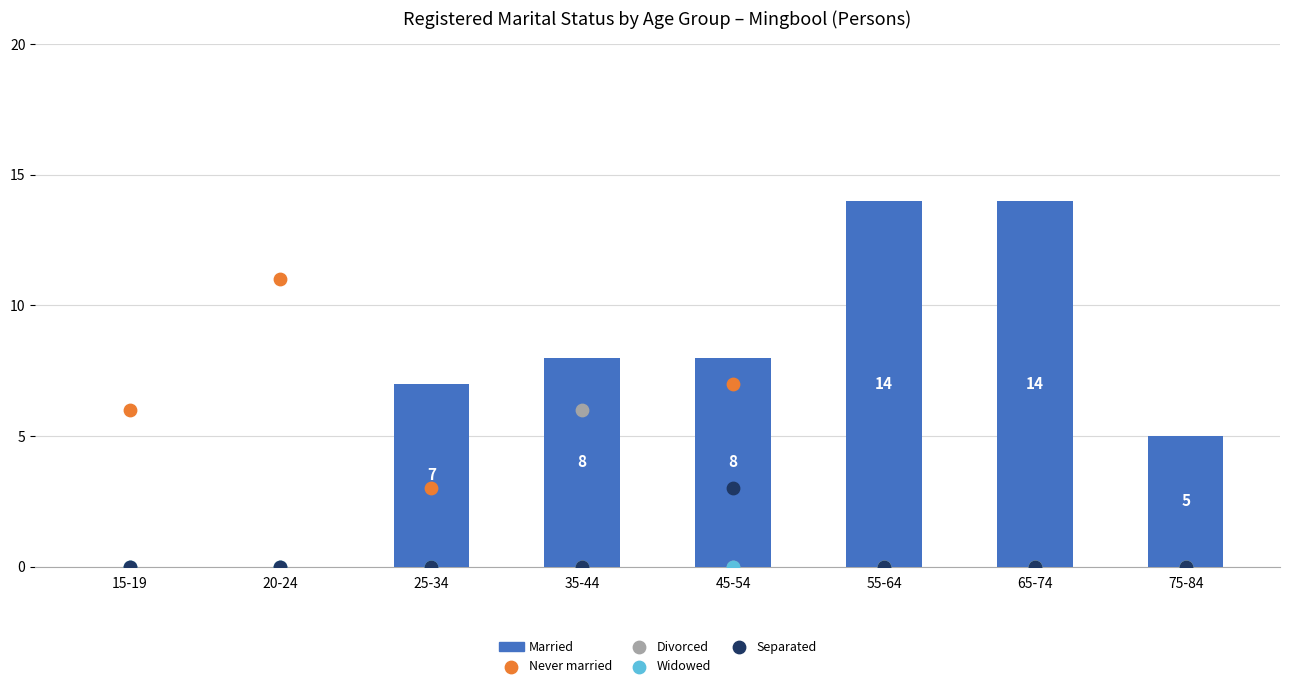

Which series contains the highest Y value?

Married